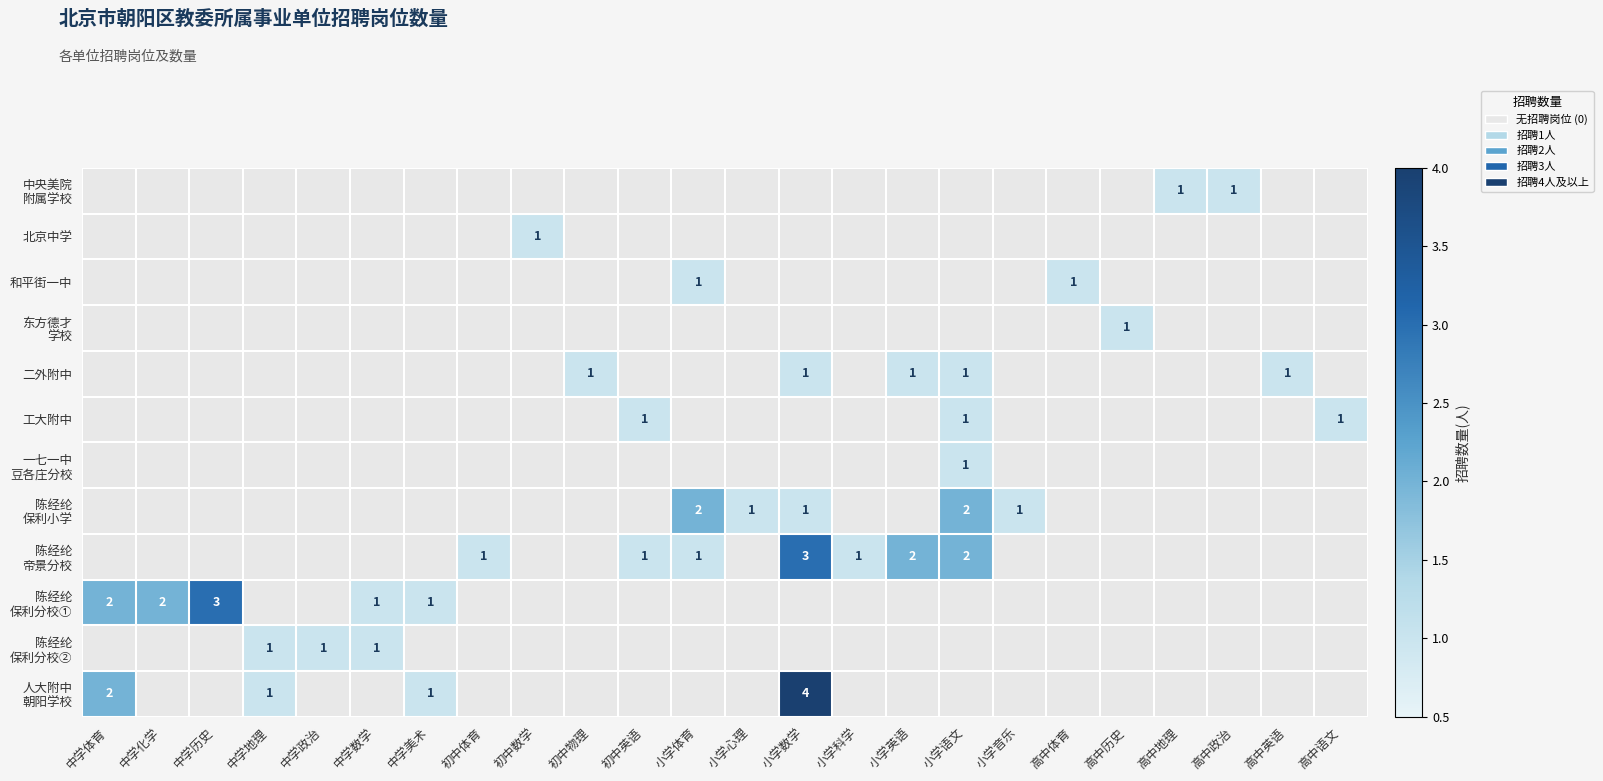

Rank the series by their maximum value, from lowest to highest.

中央美院 附属学校, 北京中学, 和平街一中, 东方德才 学校, 二外附中, 工大附中, 一七一中 豆各庄分校, 陈经纶 保利分校②, 陈经纶 保利小学, 陈经纶 帝景分校, 陈经纶 保利分校①, 人大附中 朝阳学校